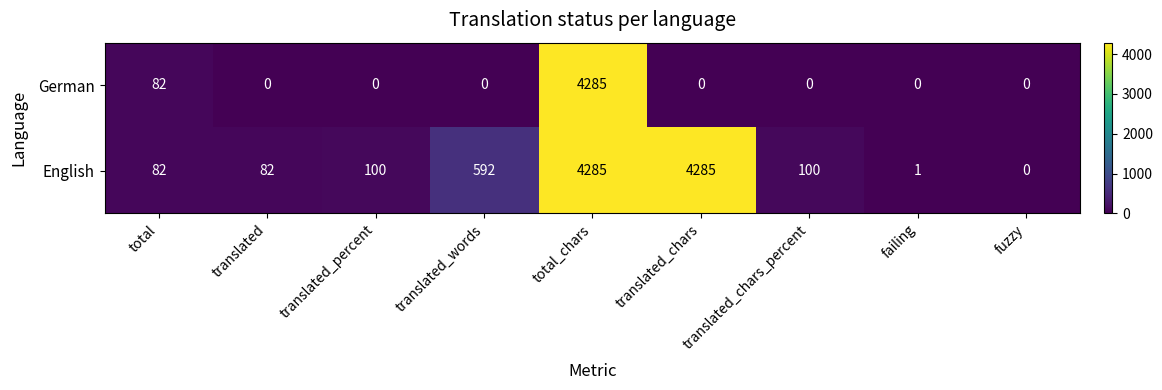

List the series in order of their overall mean, highest first.

English, German